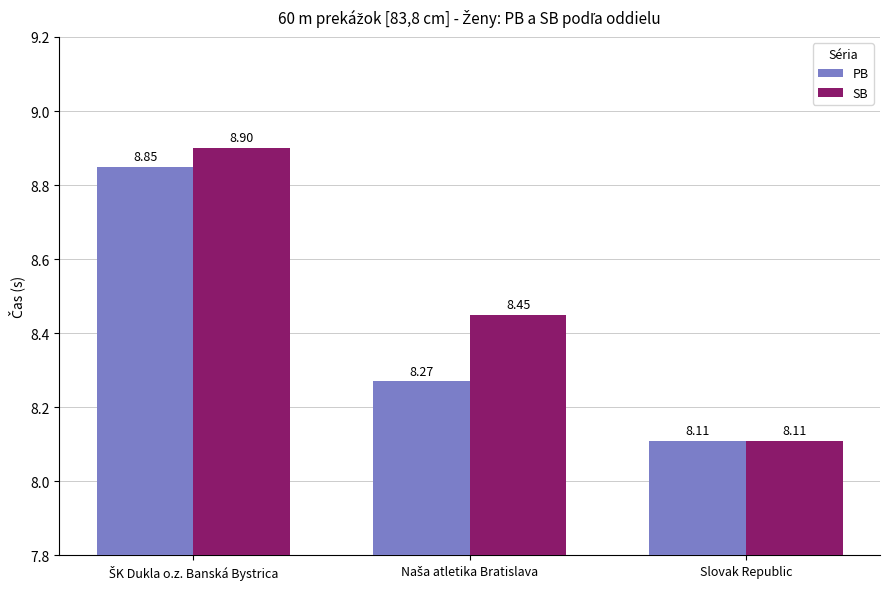

What is the highest value of the SB series?

8.9